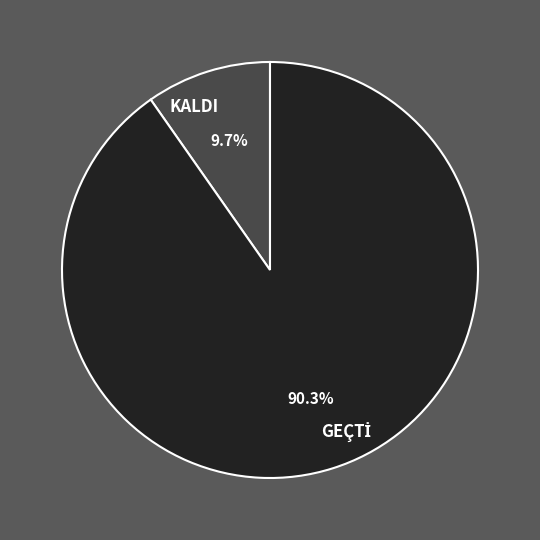

Is there any slice that represents more than half of the pie?

Yes